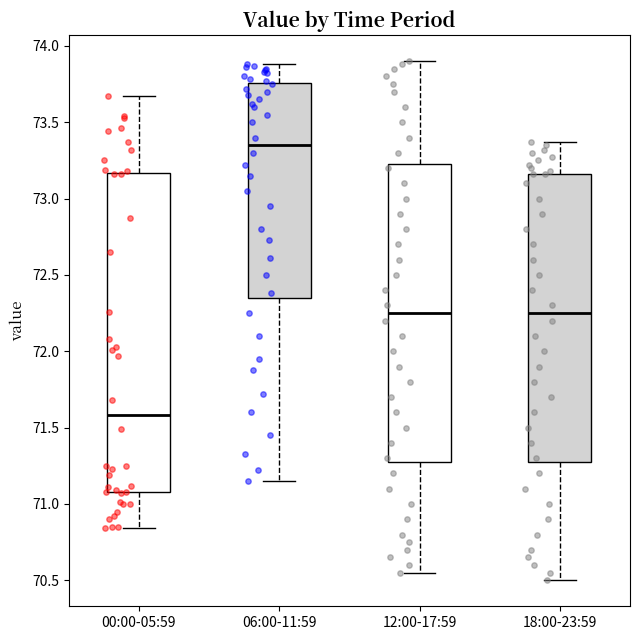

Which box has the lowest median line?

00:00-05:59